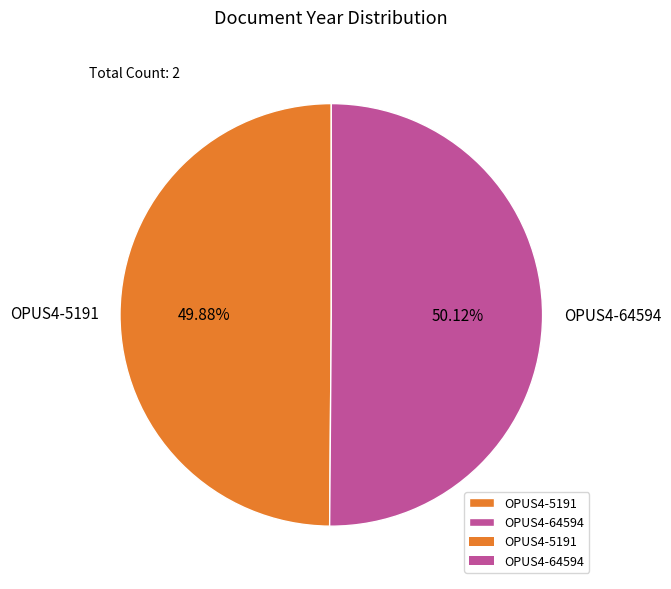

To the nearest percent, what portion does OPUS4-64594 represent?

50%